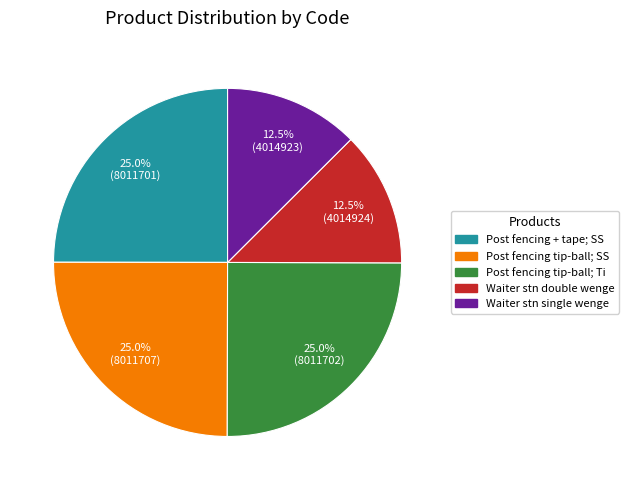

How many slices are in this pie chart?

5